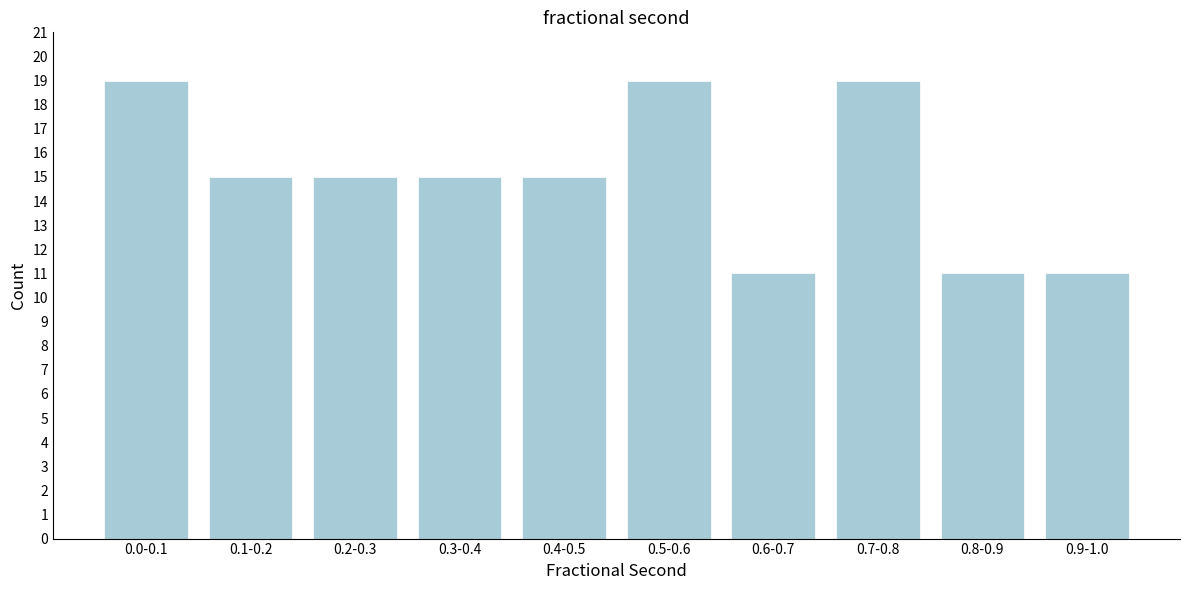

Reading right to left, transcribe all the data shown in this chart.

11	11	19	11	19	15	15	15	15	19